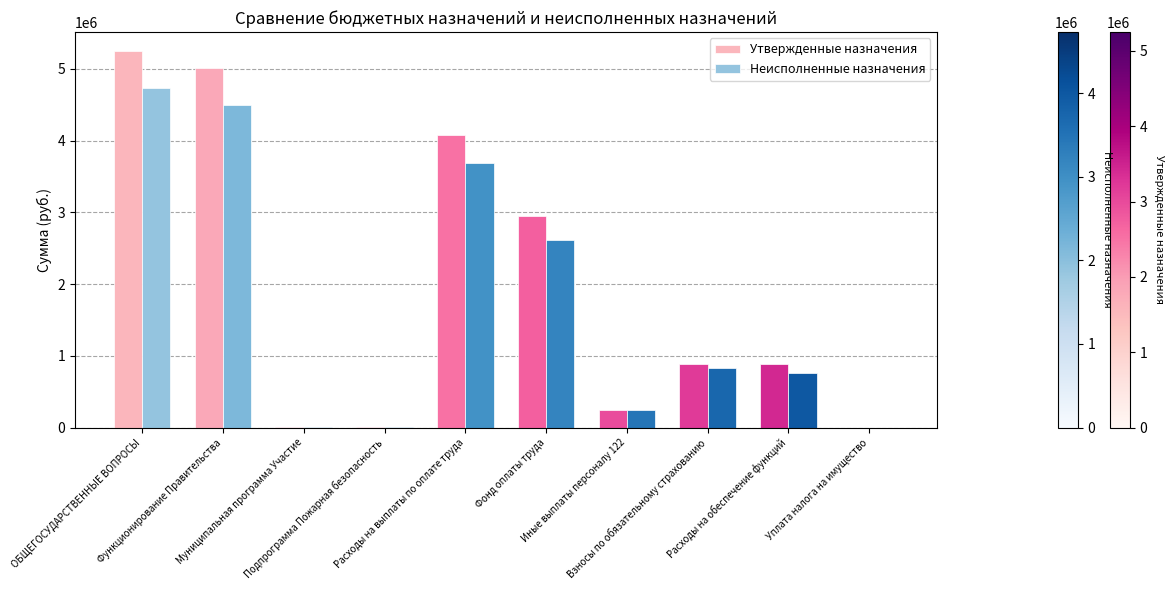

What is the sum of all Неисполненные назначения values?

17380333.4